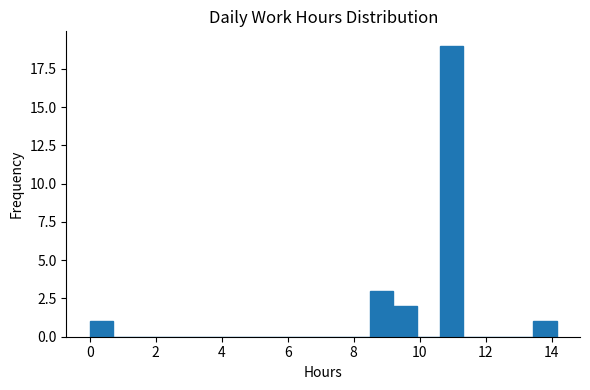

Around what value on the x-axis is the tallest bar? Give the approximate position of its centre, as read against the axis.

11.0